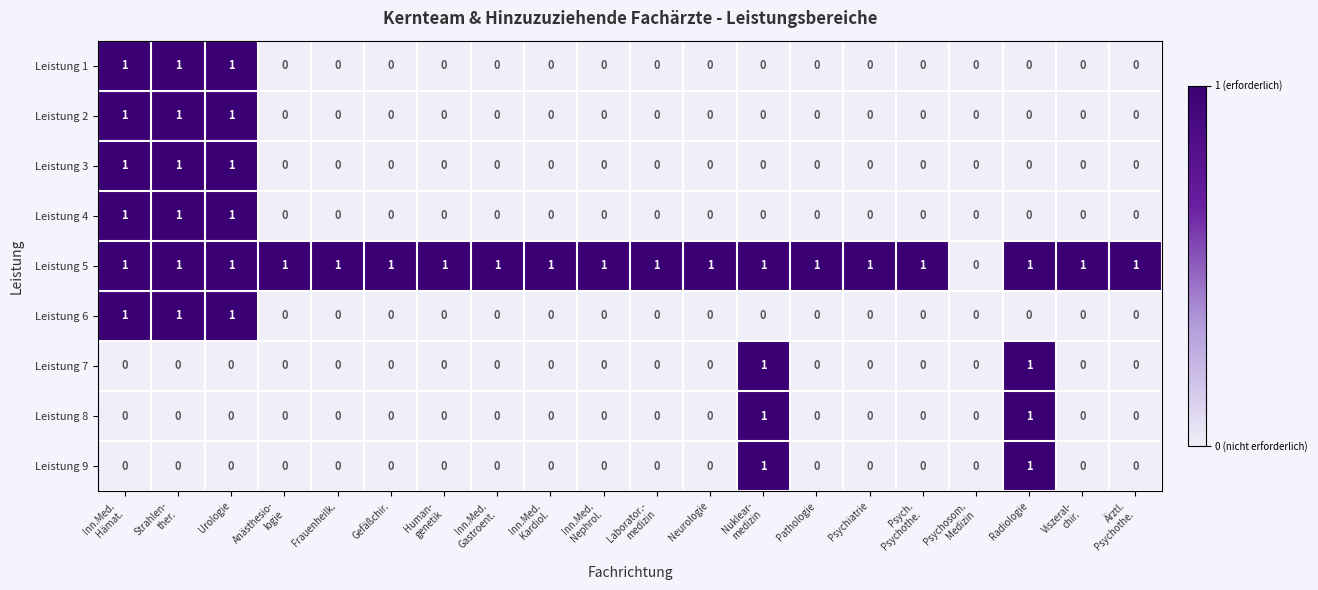

What is the maximum value shown in the chart?

1